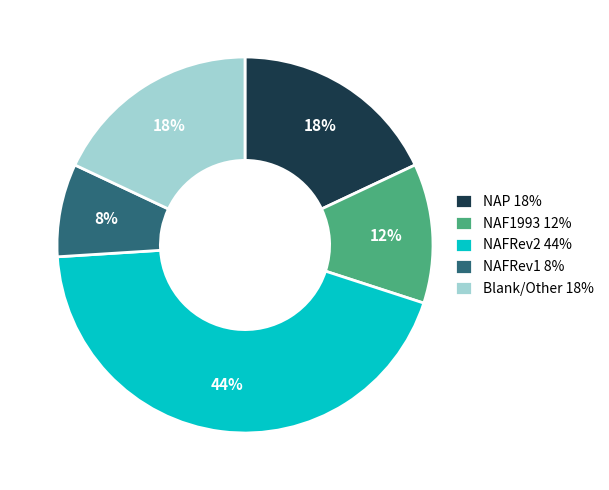

Does Blank/Other 18% account for over 50% of the chart?

No